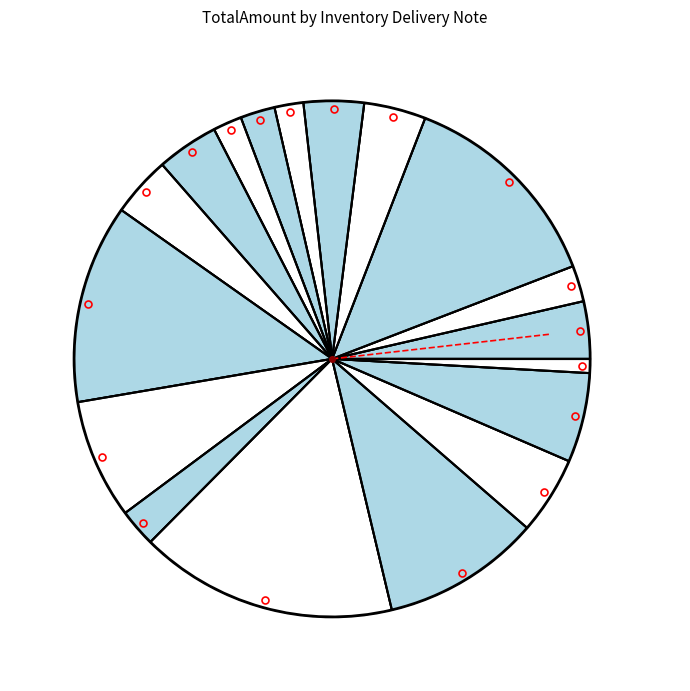

Rank the categories by value from lowest to highest.

IDN-55d03ab69, IDN-8c2888d7f, IDN-467180d49, IDN-b9738d563, IDN-927af6c6d, IDN-3ee6d44c0, IDN-8cb80aa25, IDN-22a0dc1f5, IDN-3d9128c8e, IDN-3d0ab9071, IDN-095e1e80b, IDN-dc94d0a82, IDN-fd9953291, IDN-ced860a05, IDN-824d85fc8, IDN-11f14dc1f, IDN-ad9d1c31e, IDN-c4dd7b466